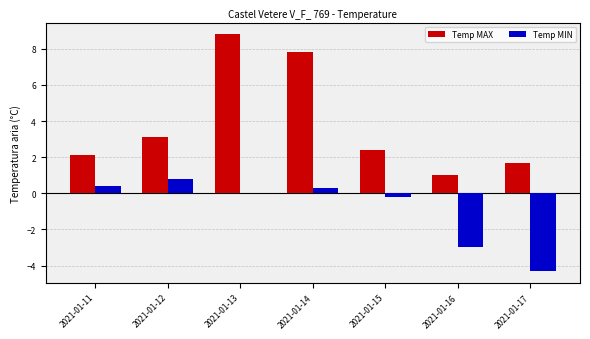

Which series has the largest total across all categories?

Temp MAX